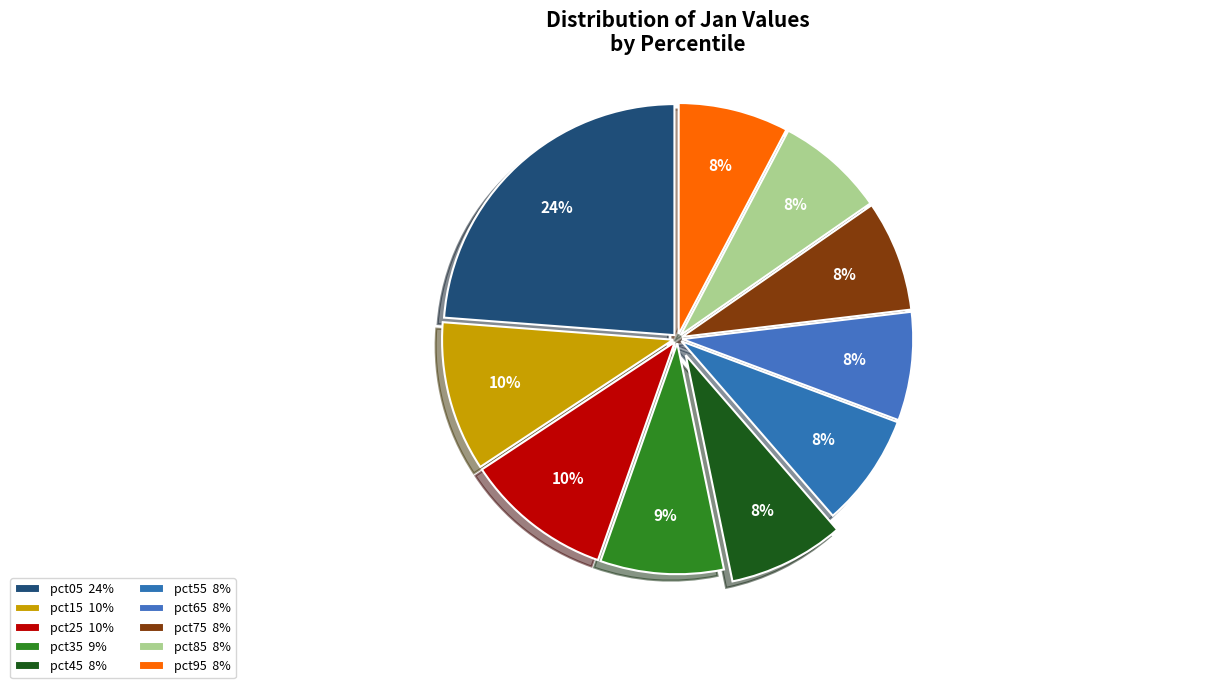

Count the number of slices in the pie.

10